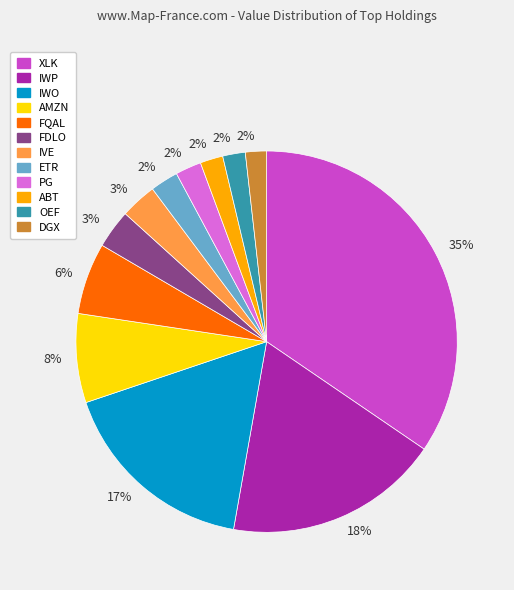

Which has a higher value, PG or FQAL?

FQAL